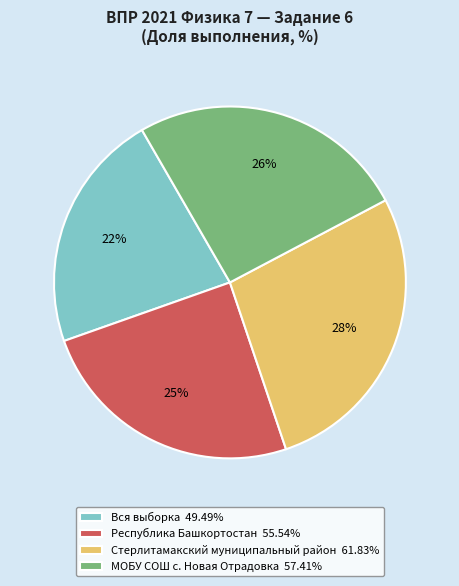

How many slices are in this pie chart?

4